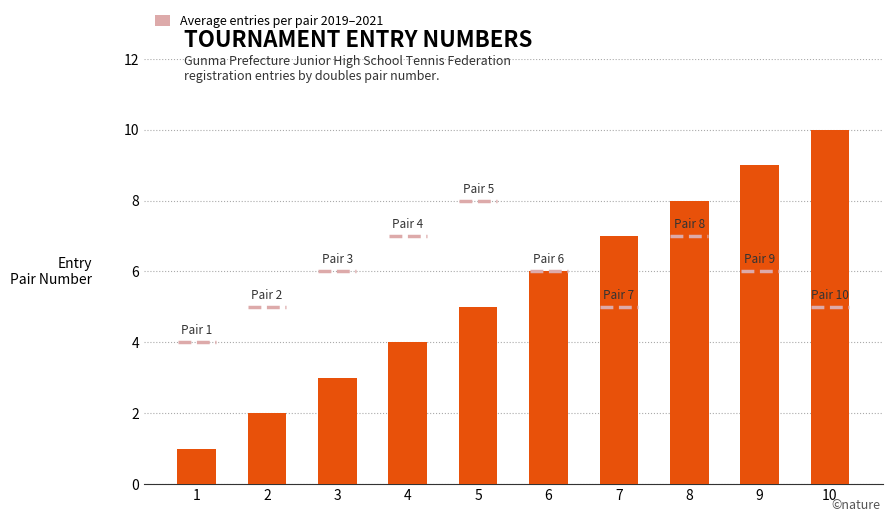

Reading right to left, list all the values displayed in this chart.

10=10	9=9	8=8	7=7	6=6	5=5	4=4	3=3	2=2	1=1